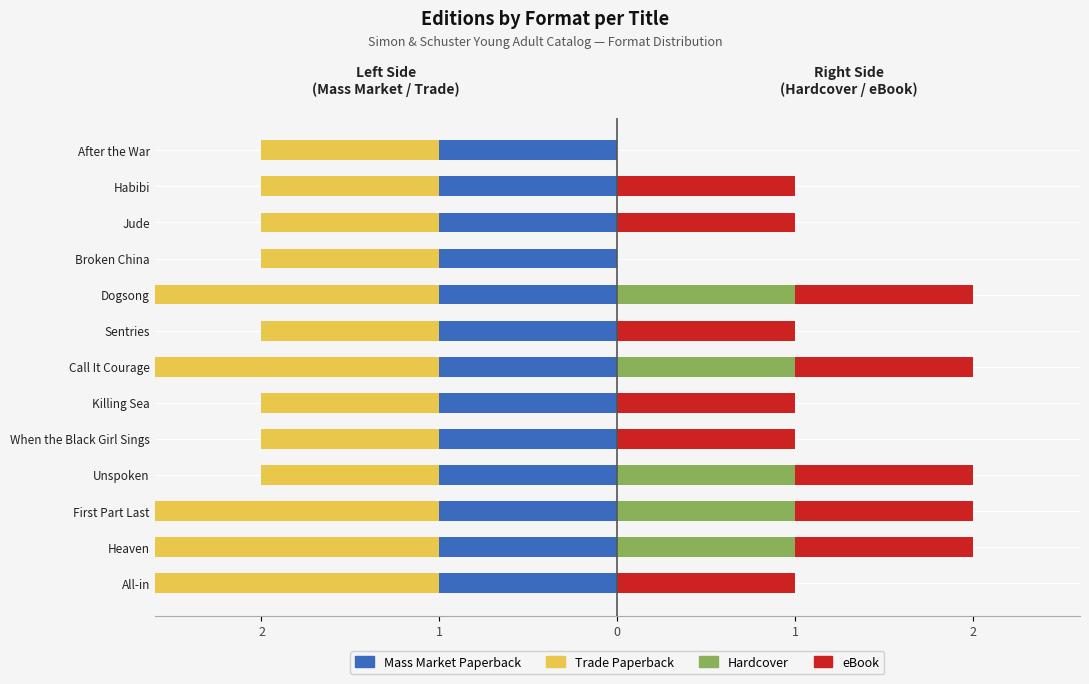

What is the greatest value displayed?

1.0